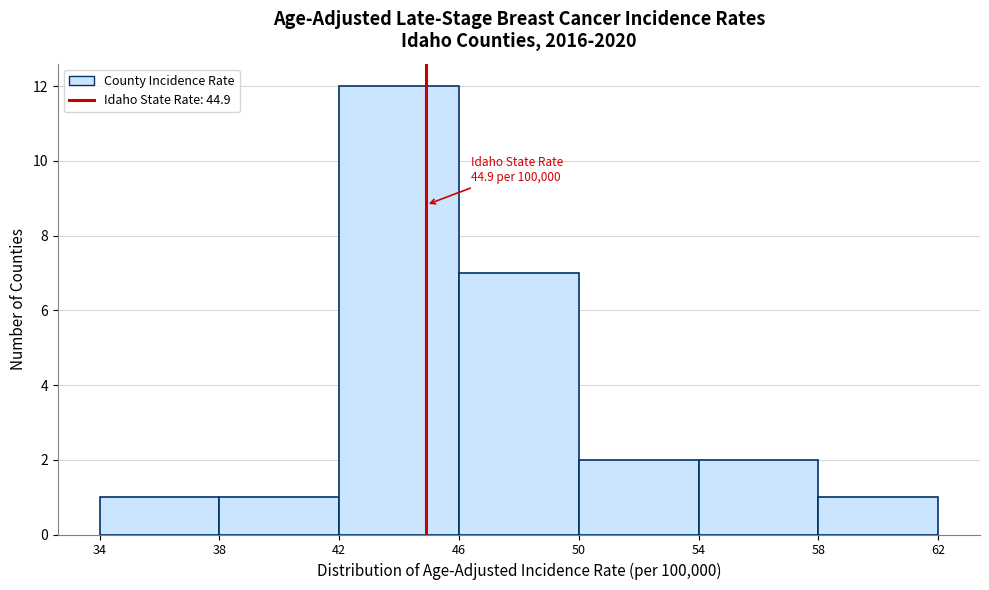

Which range on the x-axis has the tallest bar?

42 to 46